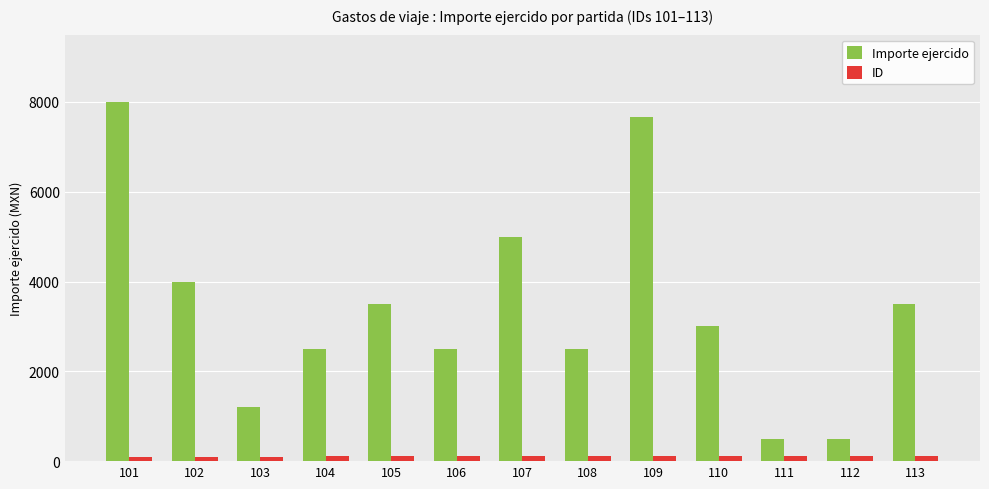

Is it true that Importe ejercido equals 500 at 112?

True